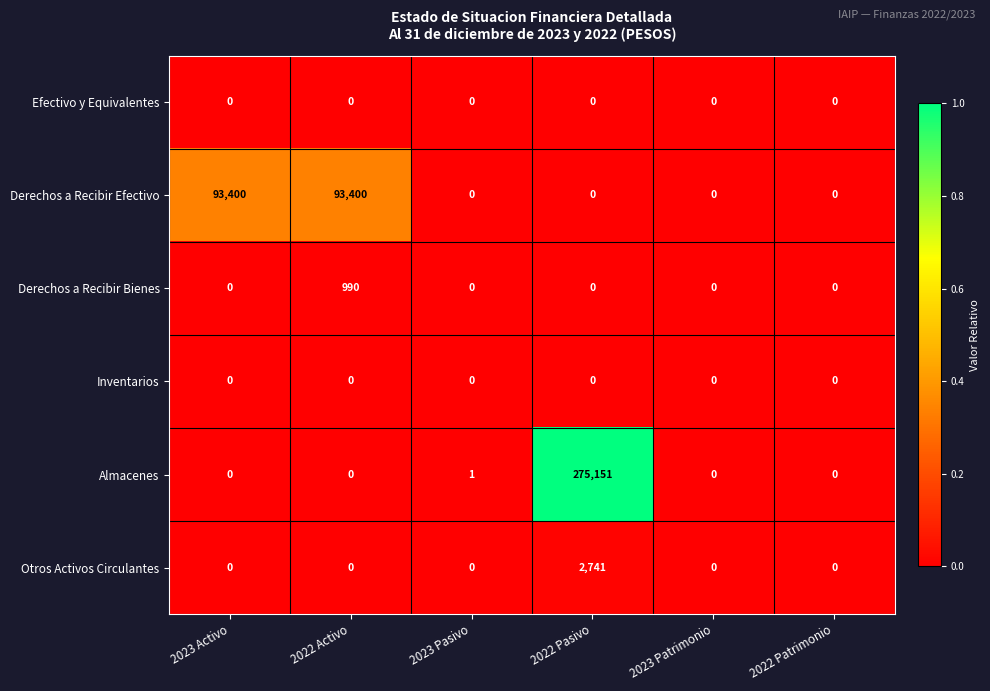

What is the difference between the maximum and second lowest values in the Derechos a Recibir Bienes series?

990